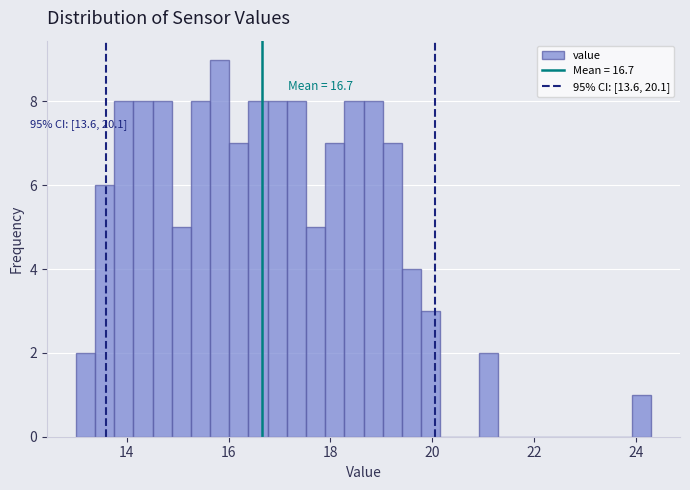

Read against the x-axis, roughly where is the centre of the tallest bar?

15.8